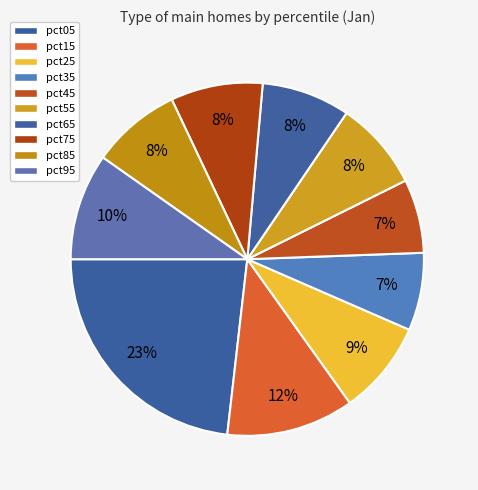

What is the total percentage of pct35 and pct45?

13.9%